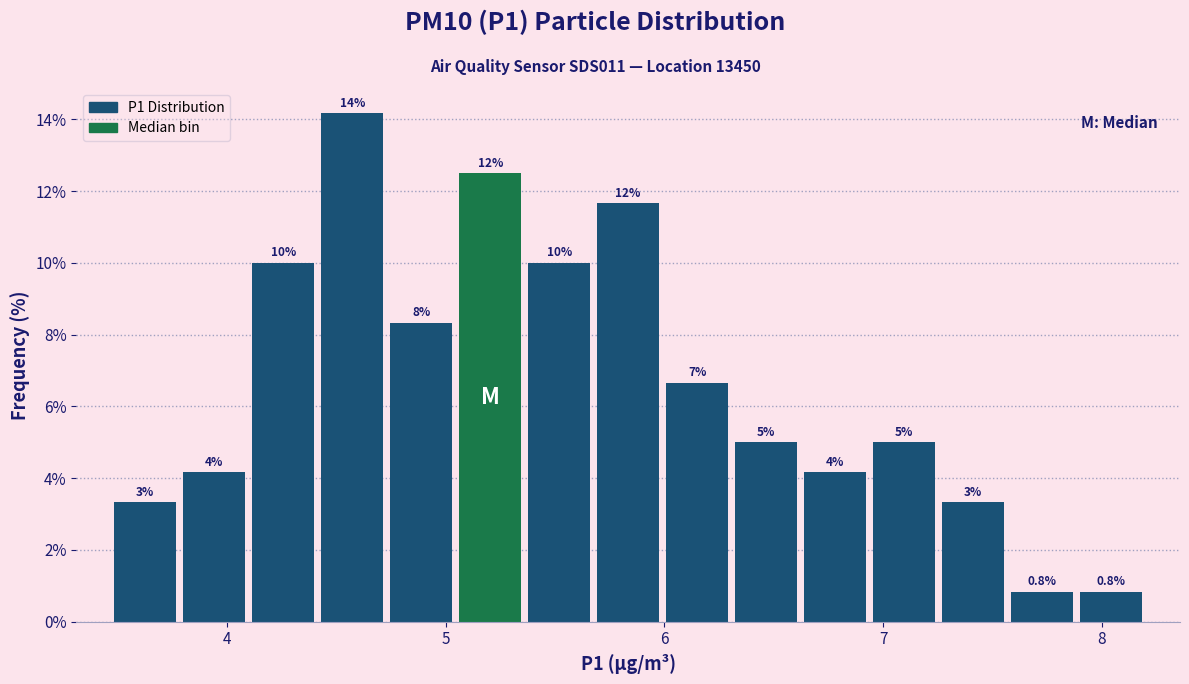

Around what value on the x-axis is the tallest bar? Give the approximate position of its centre, as read against the axis.

4.6